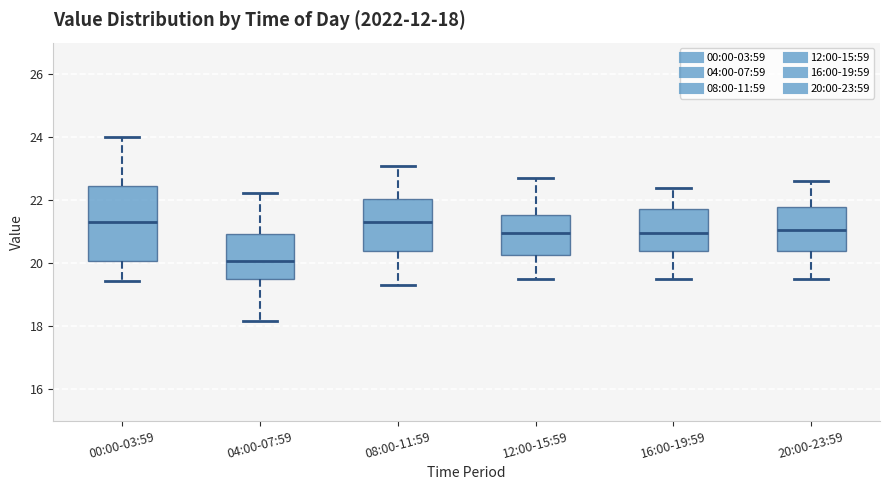

Which box is the tallest, from its lower edge to its upper edge?

00:00-03:59